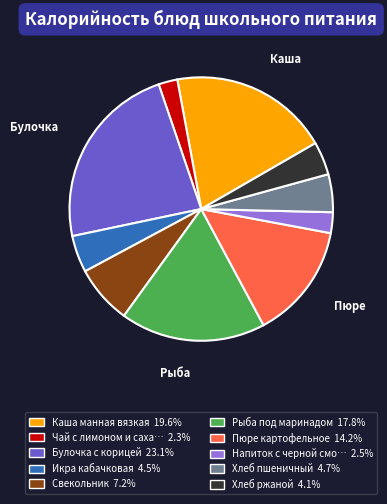

Does any single category account for the majority?

No